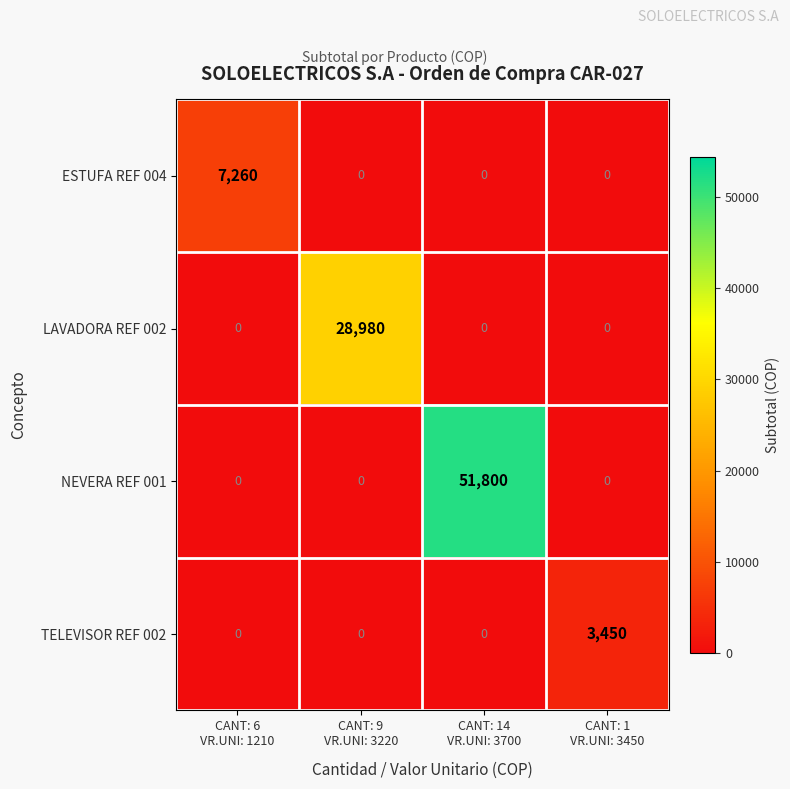

What is the maximum value shown in the chart?

51800